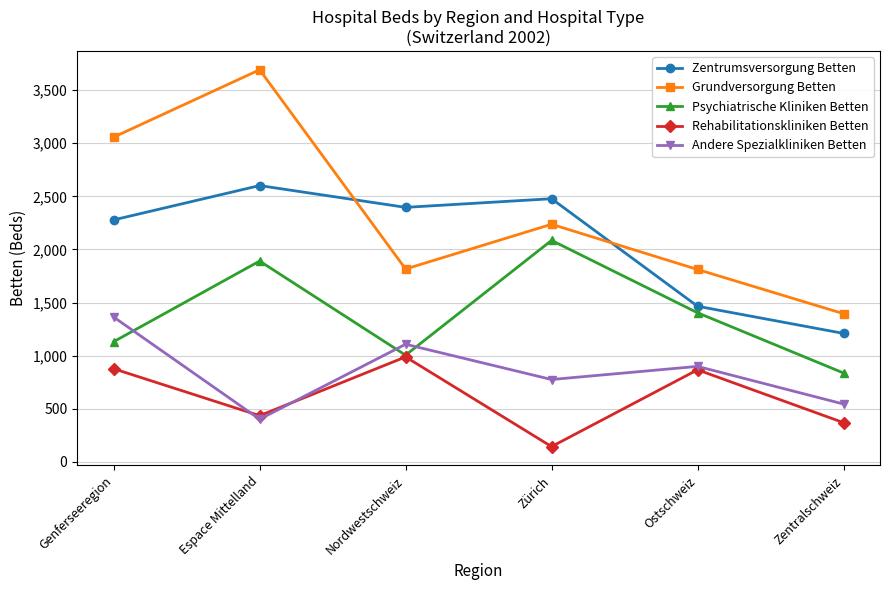

What is the average value of the Andere Spezialkliniken Betten series?

848.6